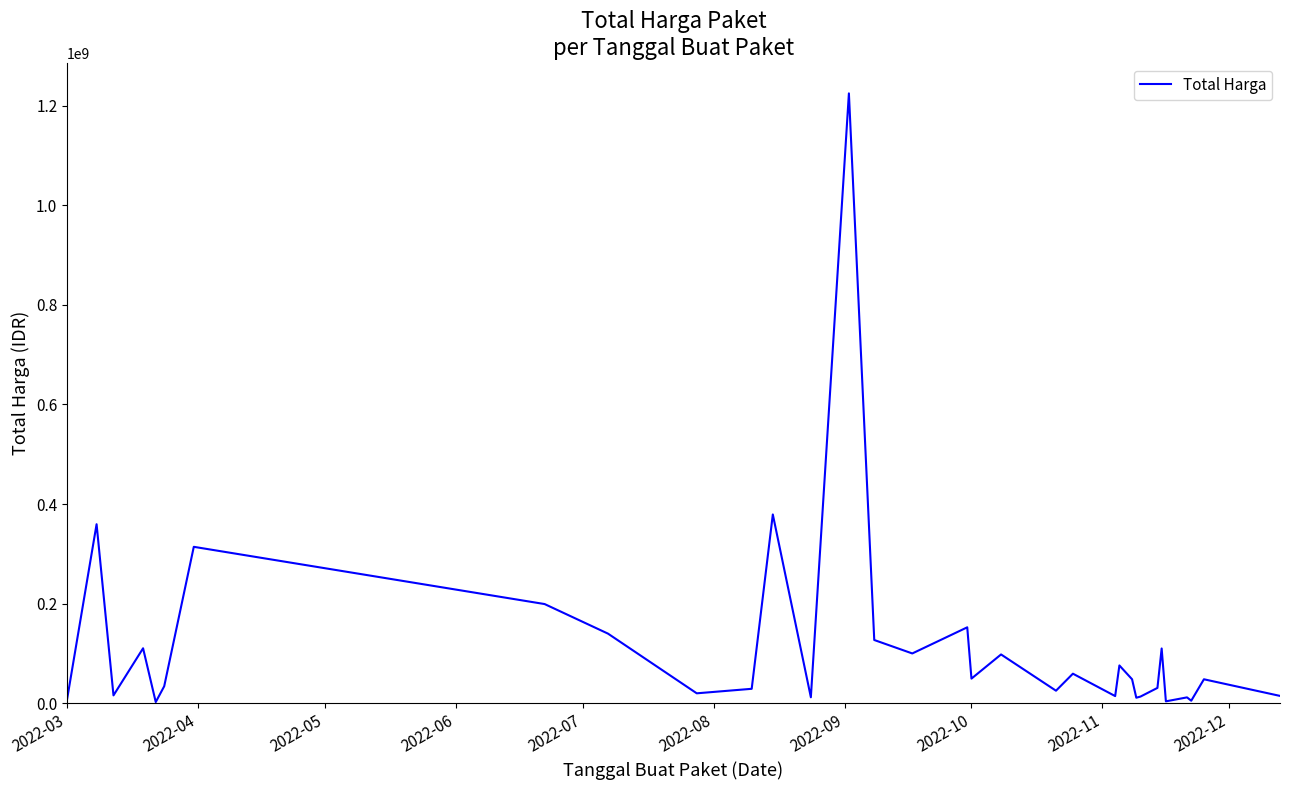

What is the difference between the maximum and minimum values?

1222286250